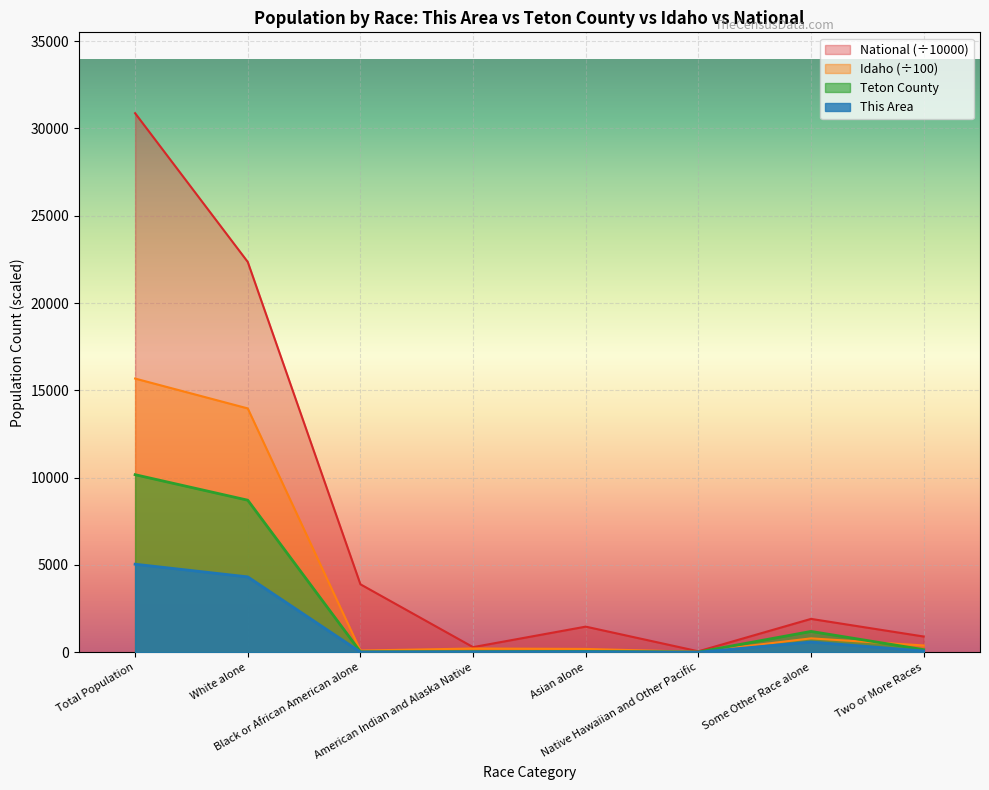

Count the number of data series in this chart.

4